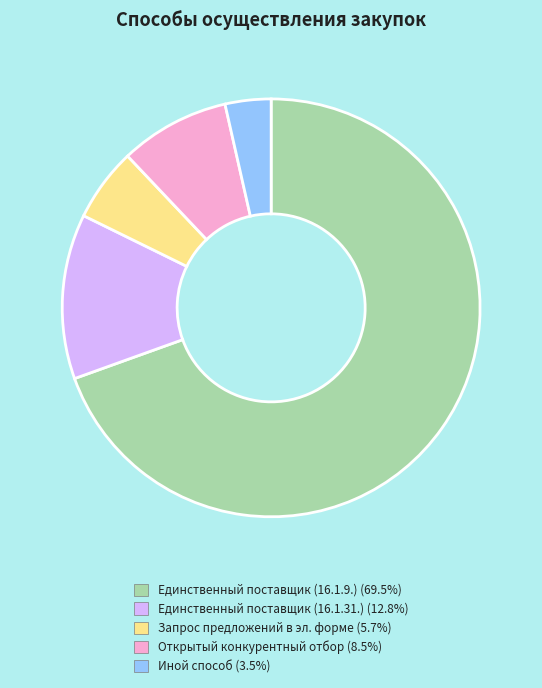

Count the number of slices in the pie.

5